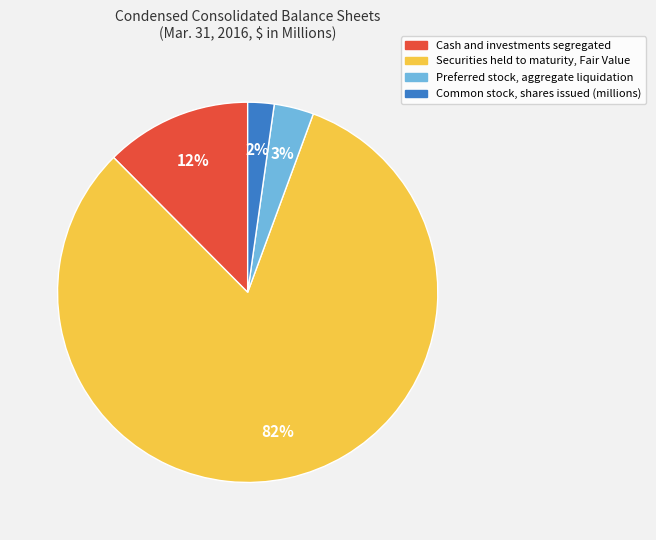

To the nearest percent, what is the difference between the Common stock, shares issued (millions) and Cash and investments segregated slice percentages?

10%